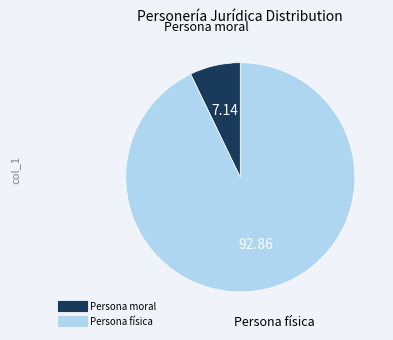

Is there any slice that represents more than half of the pie?

Yes